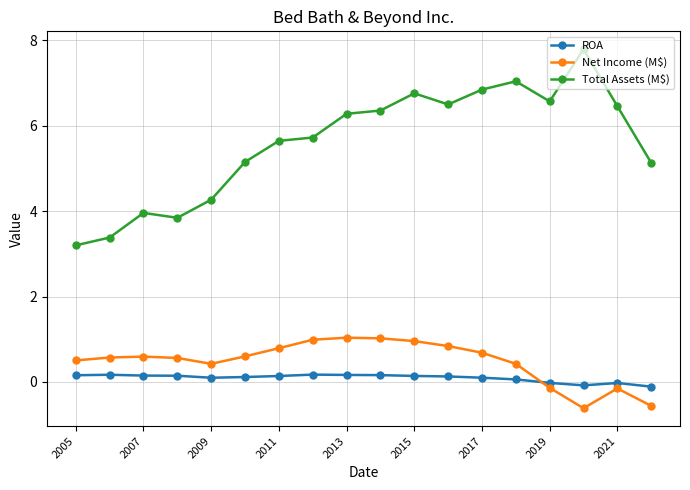

How many series are shown in this chart?

3